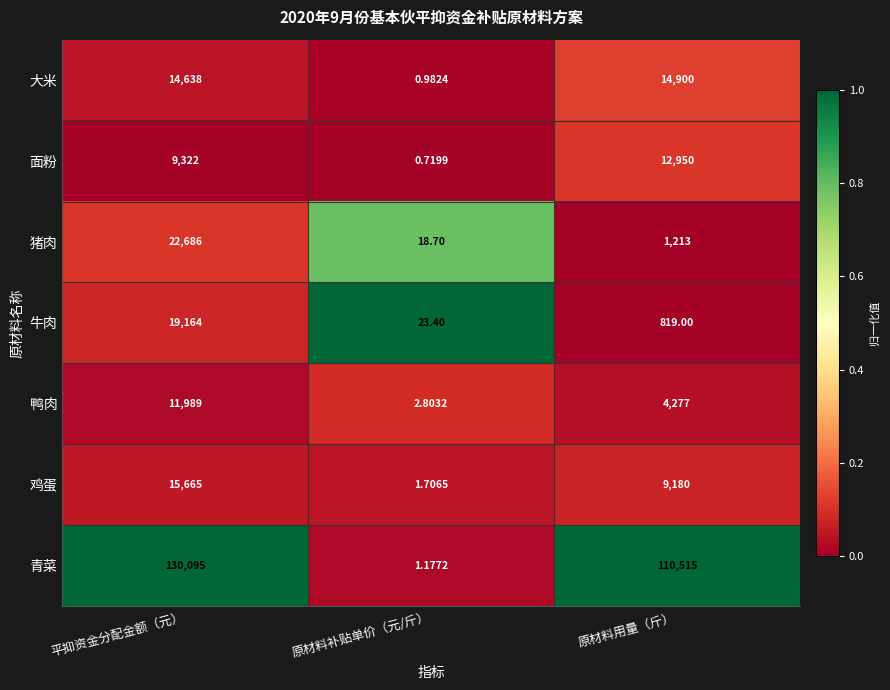

What is the spread (max minus min) of values at 原材料补贴单价（元/斤）?

22.7